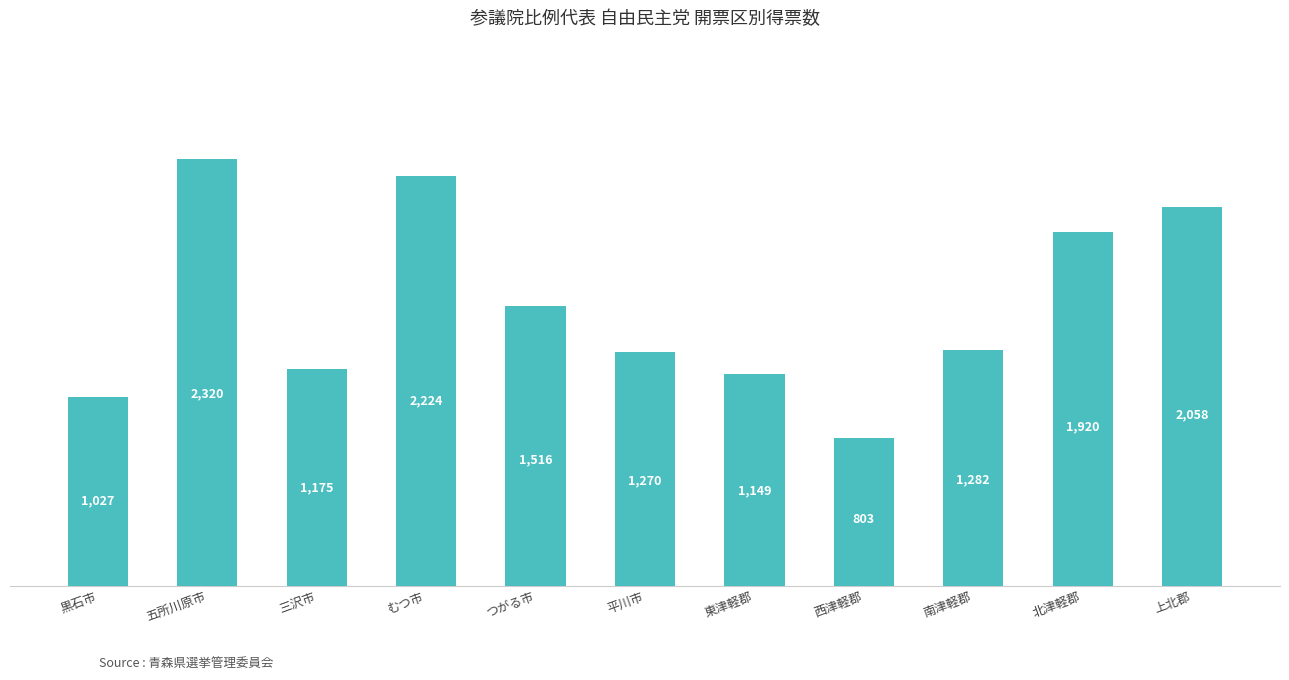

Approximately how many times larger is the value at 東津軽郡 compared to 五所川原市?

0.5